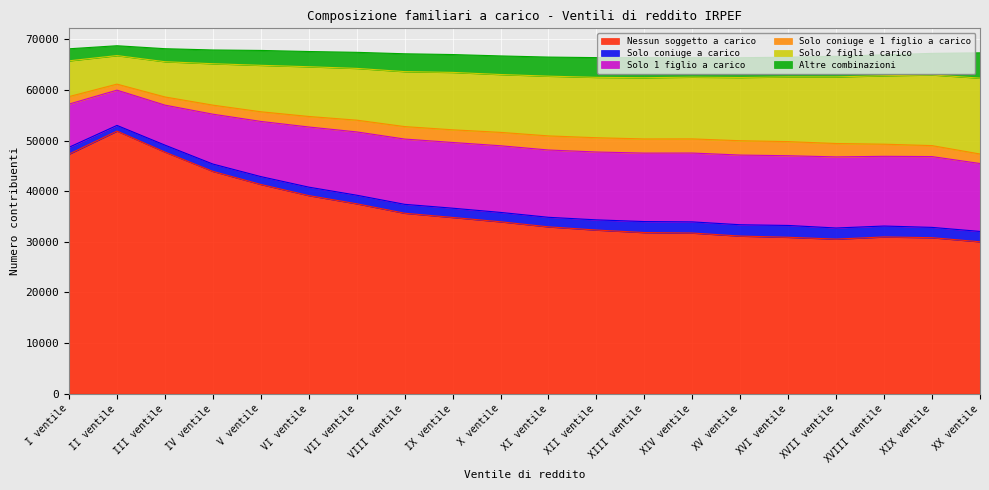

At which label does Nessun soggetto a carico reach its peak?

II ventile